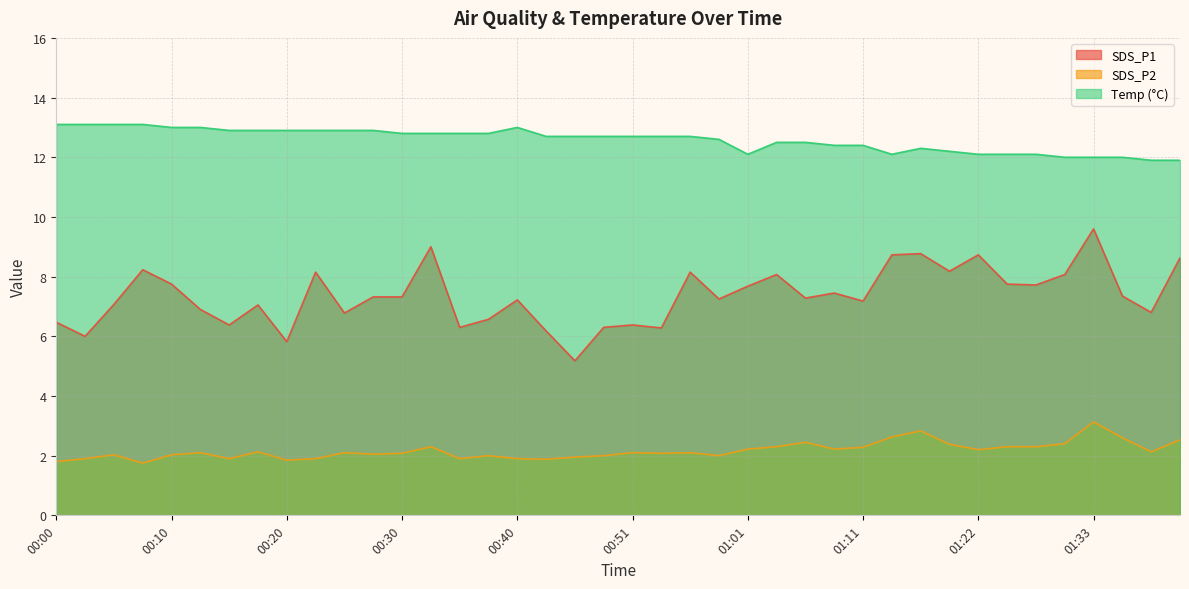

Between 00:40 and 01:33, which series saw the biggest shift?

SDS_P1